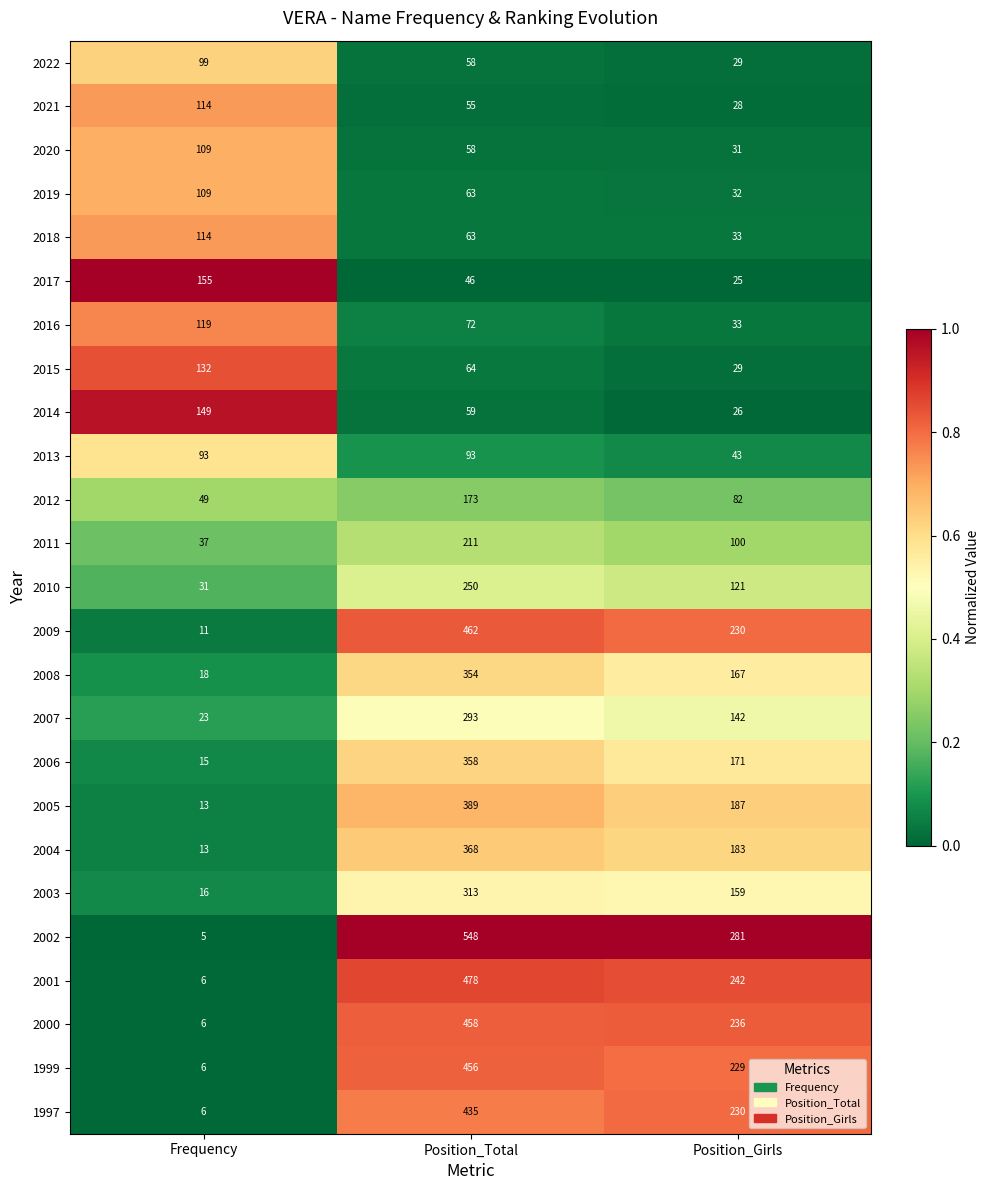

What is the sum of all 2019 values?

204